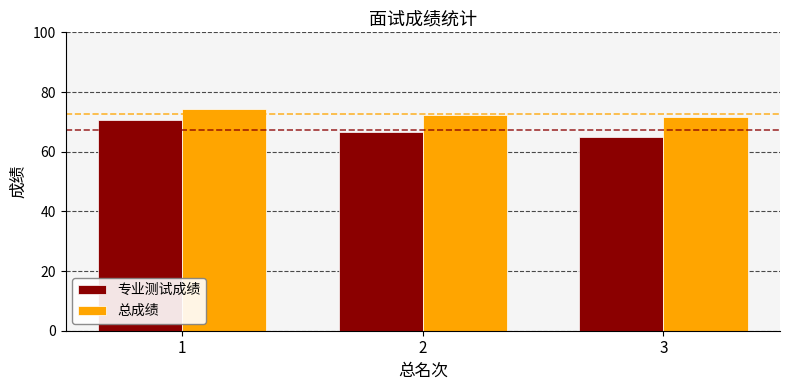

Is it true that 总成绩 equals 71.6 at 3?

True